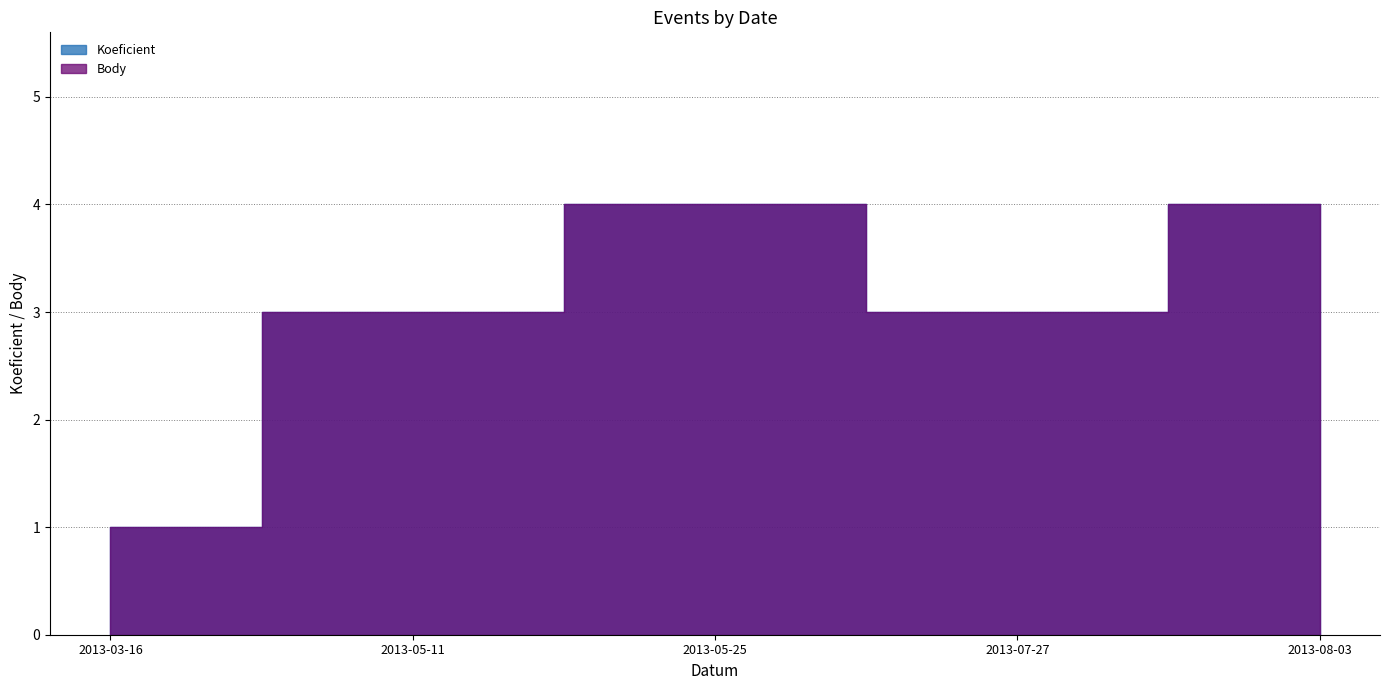

What is the sum of all Body values?

15